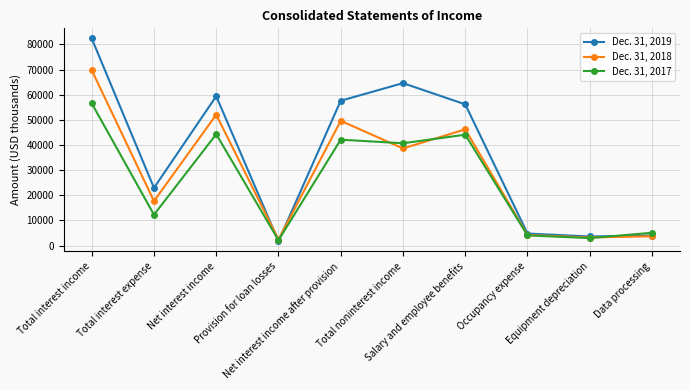

At which label is Dec. 31, 2019 closest to 42075?

Salary and employee benefits